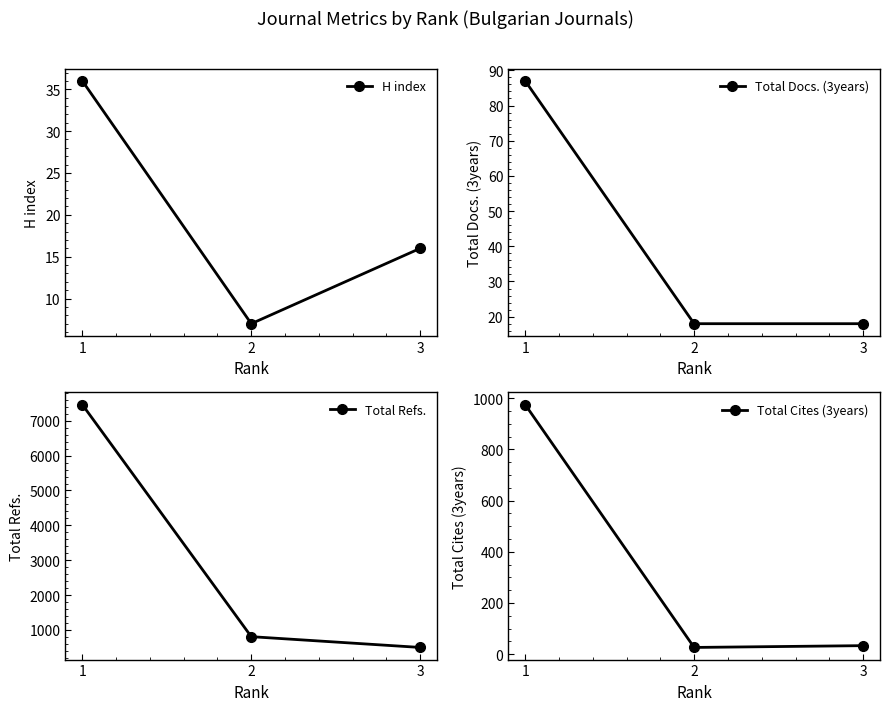

What is the total value across all series at 3?

566